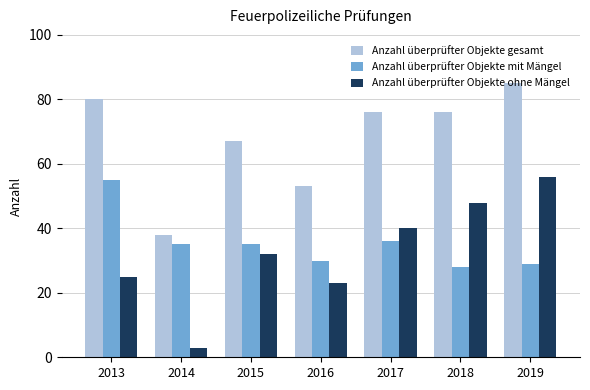

At 2016, list the series in order from largest to smallest.

Anzahl überprüfter Objekte gesamt, Anzahl überprüfter Objekte mit Mängel, Anzahl überprüfter Objekte ohne Mängel